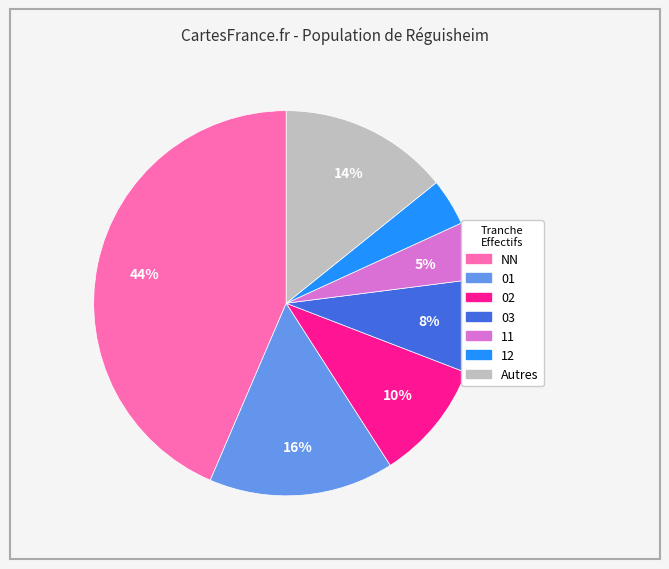

Does any single category account for the majority?

No